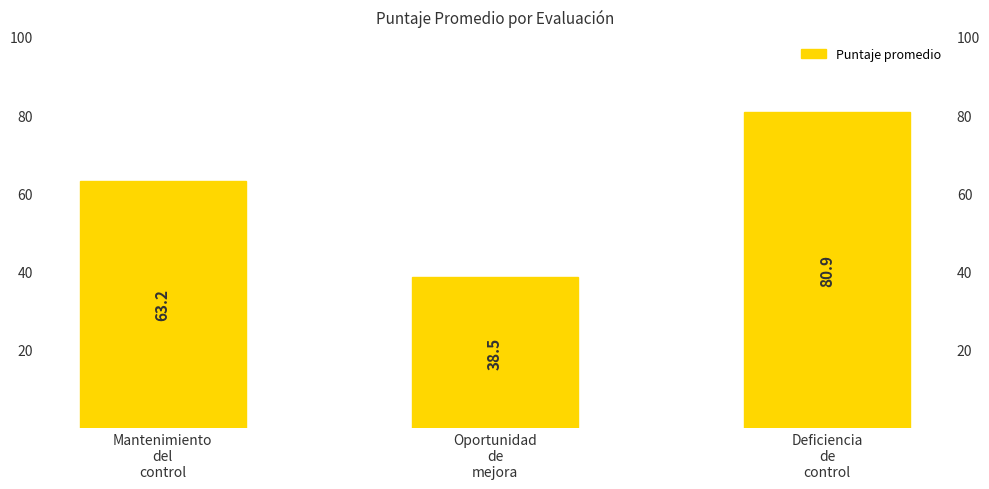

What is the sum of the values at Deficiencia
de
control and Oportunidad
de
mejora?

119.4